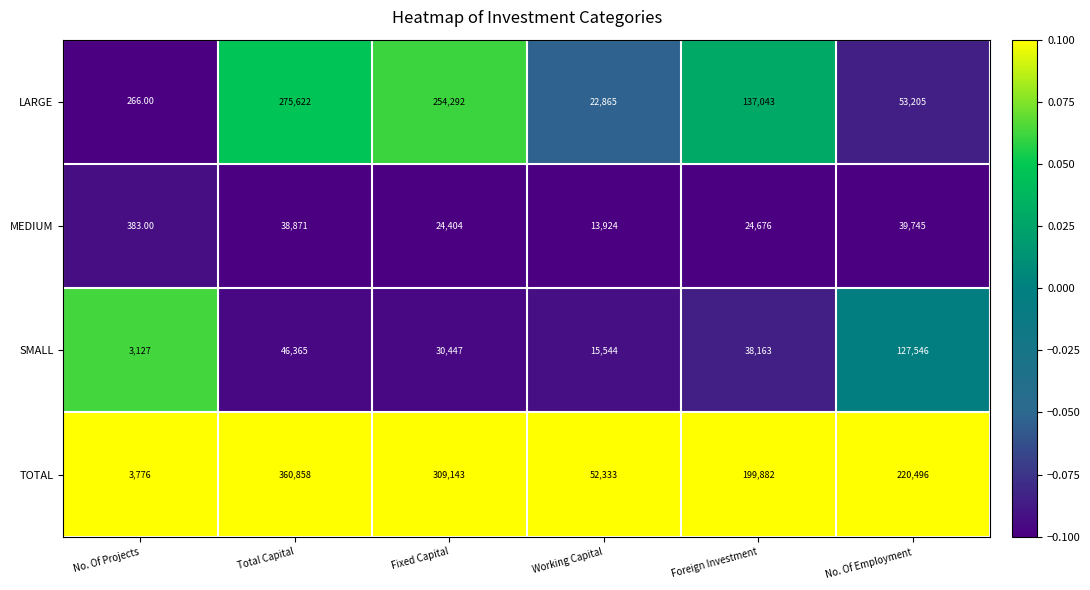

At No. Of Projects, list the series in order from smallest to largest.

LARGE, MEDIUM, SMALL, TOTAL